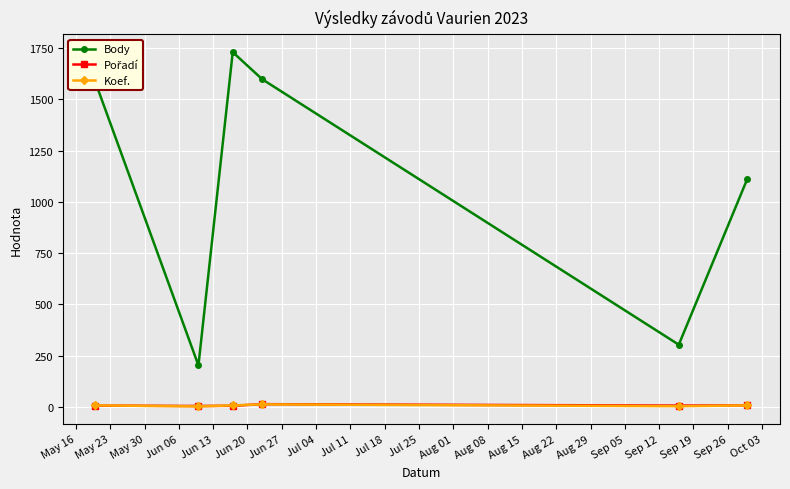

Which series has the largest total across all categories?

Body